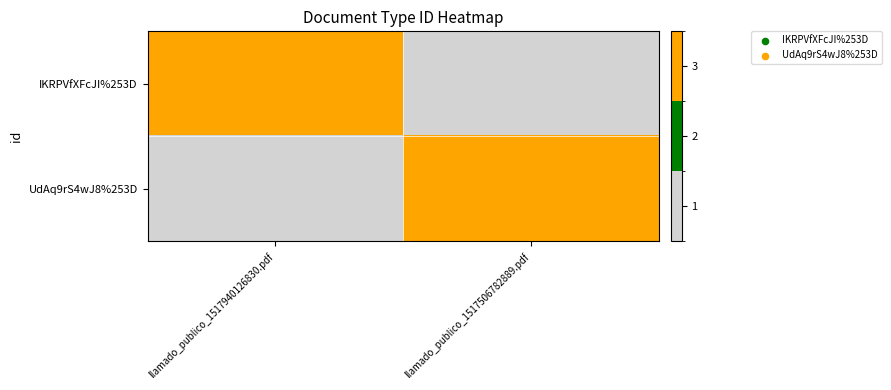

At how many categories does at least one series exceed 2?

2